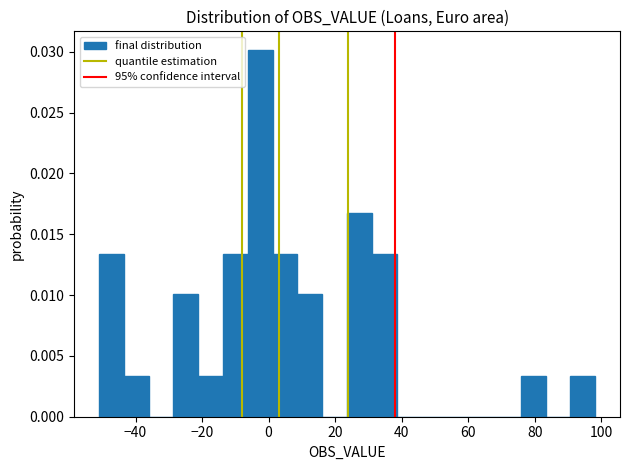

Read against the x-axis, roughly where is the centre of the tallest bar?

-2